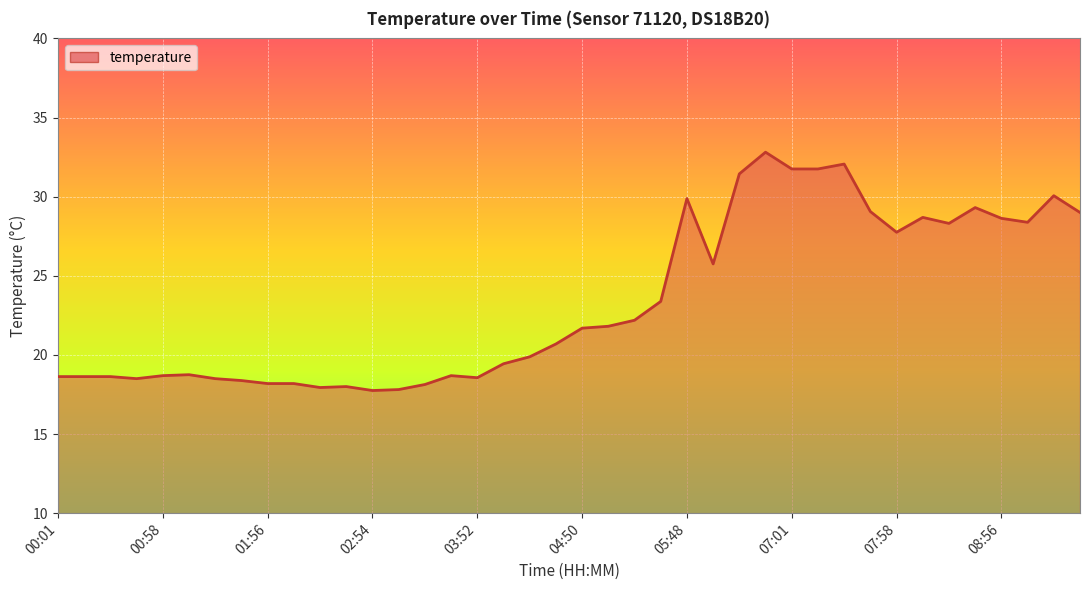

What is the minimum value shown in the chart?

17.8